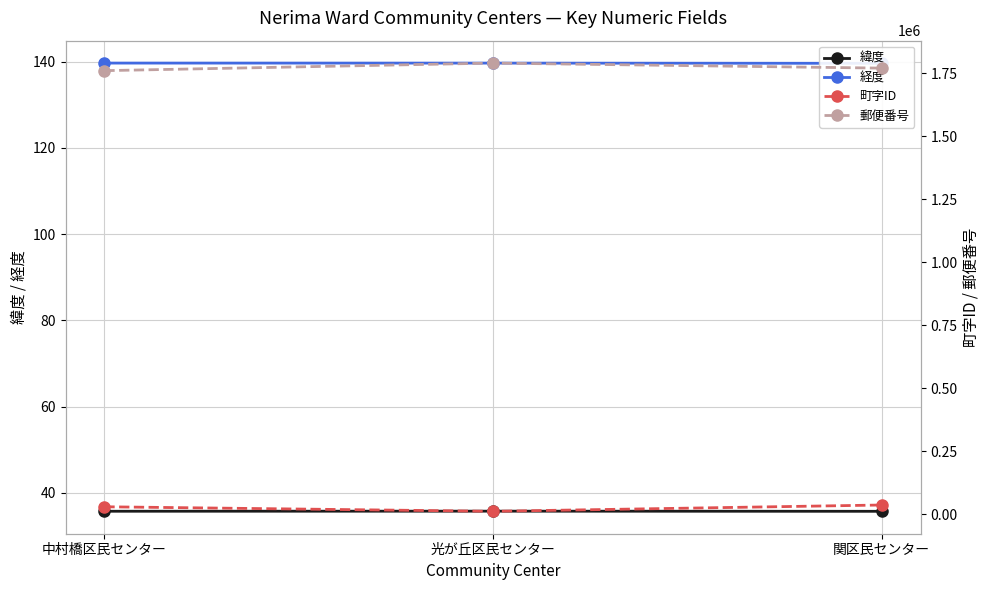

Reading left to right, transcribe all the data shown in this chart.

緯度: 35.7	35.8	35.7
経度: 139.6	139.6	139.6
町字ID: 30001.0	12002.0	37001.0
郵便番号: 1760021.0	1790072.0	1770051.0